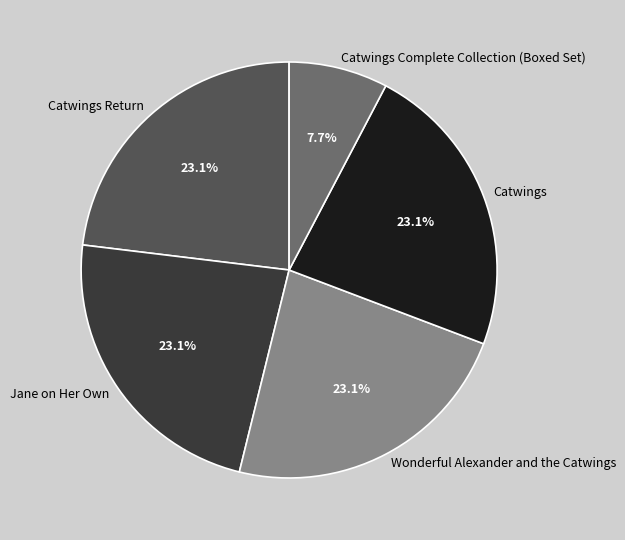

Is it true that Wonderful Alexander and the Catwings is 23% of the pie?

True